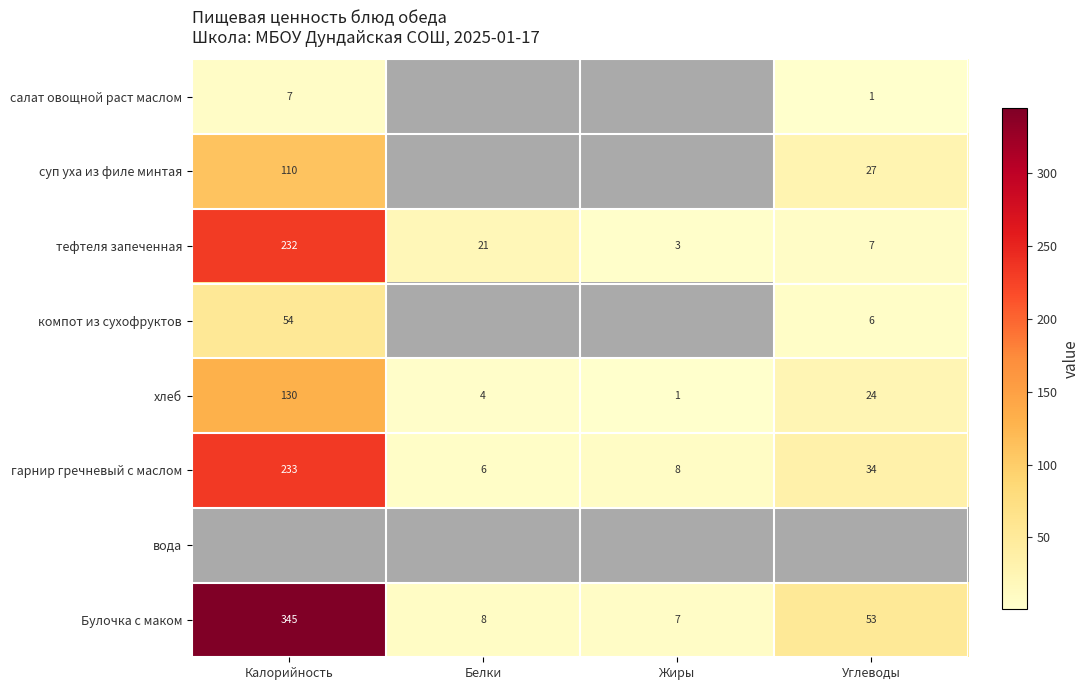

What is the difference between the maximum and minimum values in the тефтеля запеченная series?

229